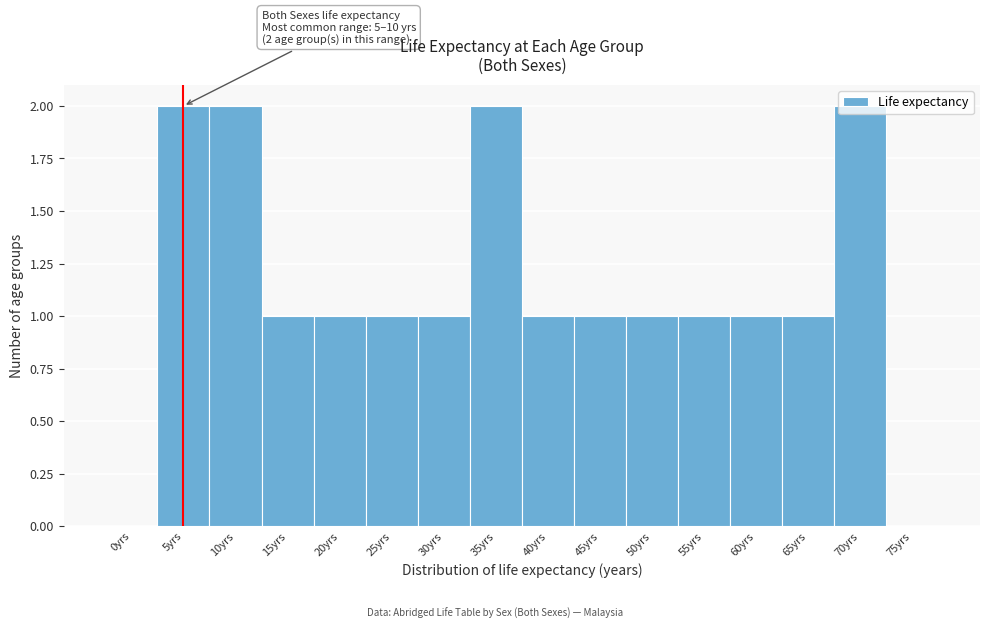

What is the sum of the values at 15yrs and 35yrs?

3